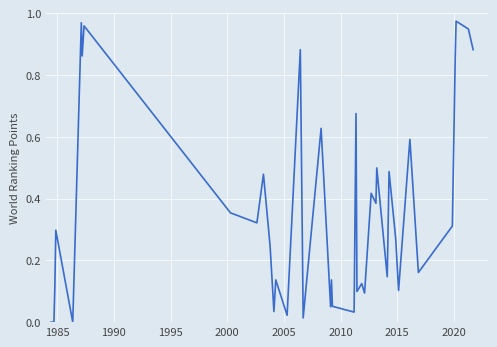

What is the average value?

0.4